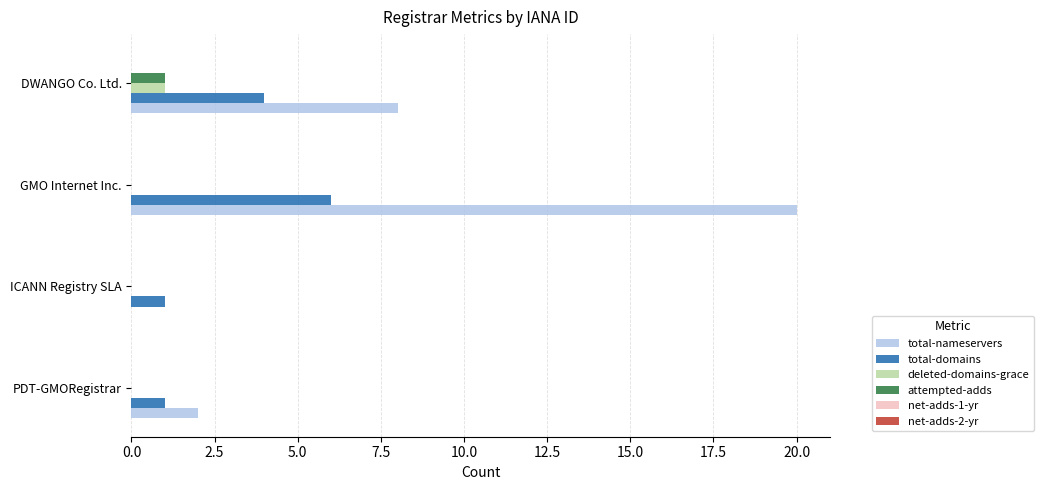

Which series has the largest total across all categories?

total-nameservers